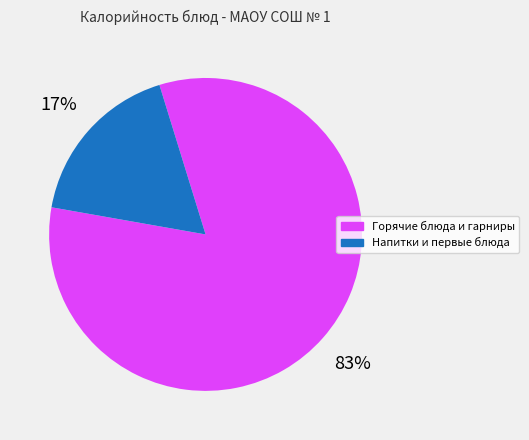

To the nearest percent, what is the average slice percentage?

50%